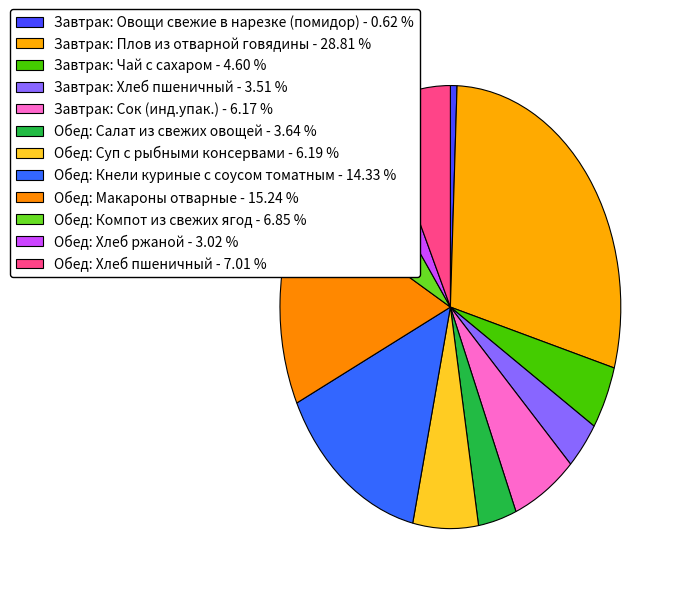

How many slices are in this pie chart?

12